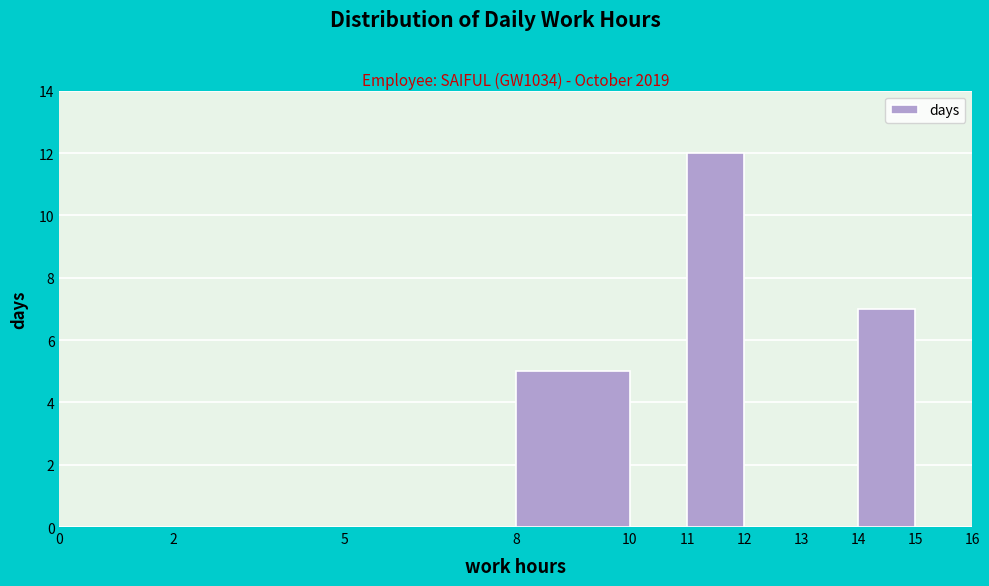

What is the height of the bar covering 11 to 12 on the x-axis? The values are not printed on the chart, so give them approximately, as read against the axis.

12